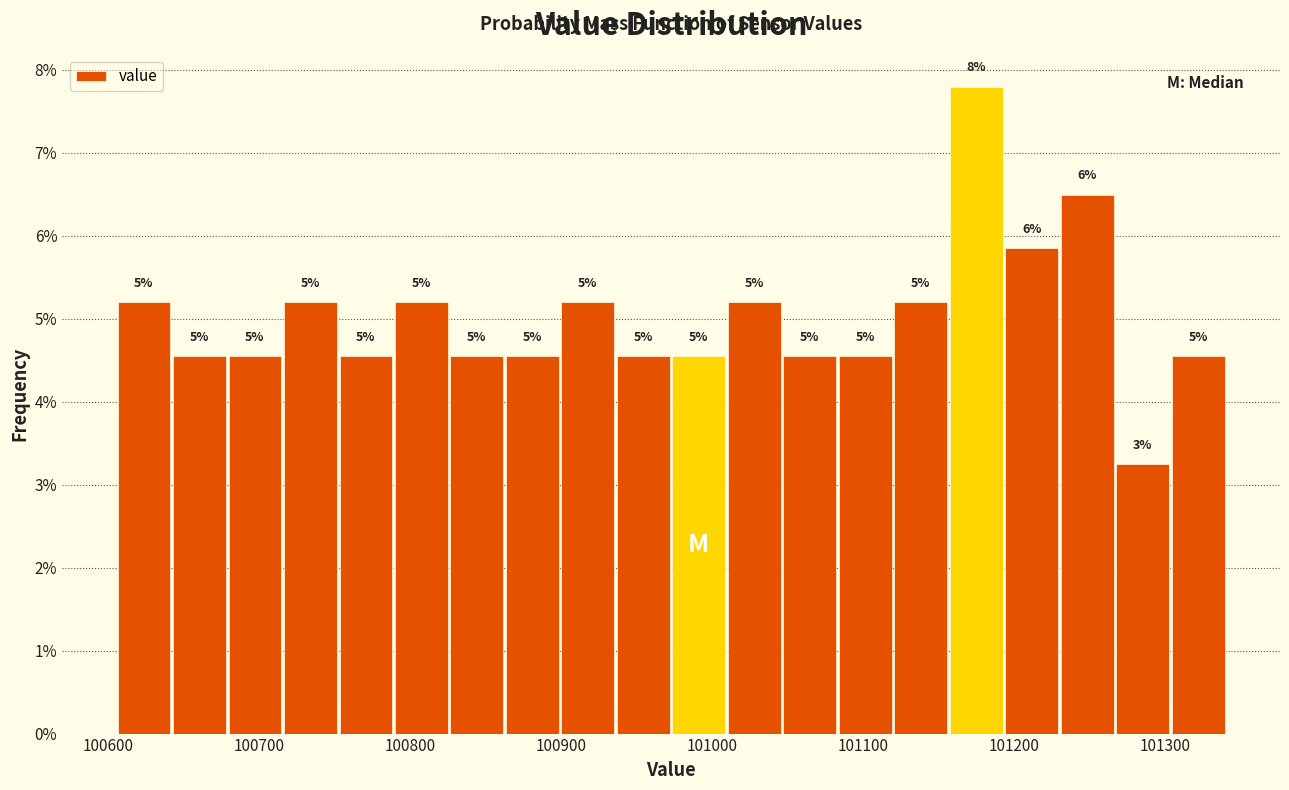

Read against the x-axis, roughly where is the centre of the tallest bar?

101180